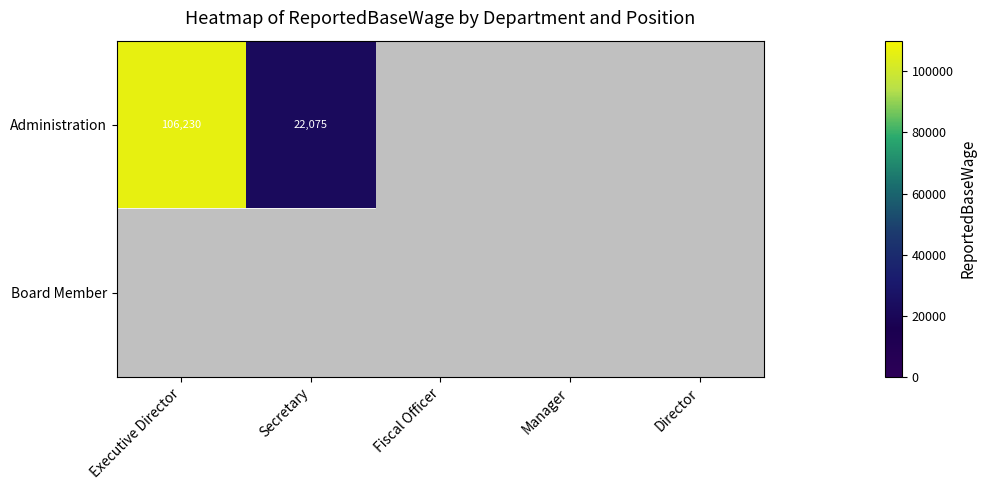

Is the value of Board Member at Secretary greater than the value of Administration at Secretary?

No